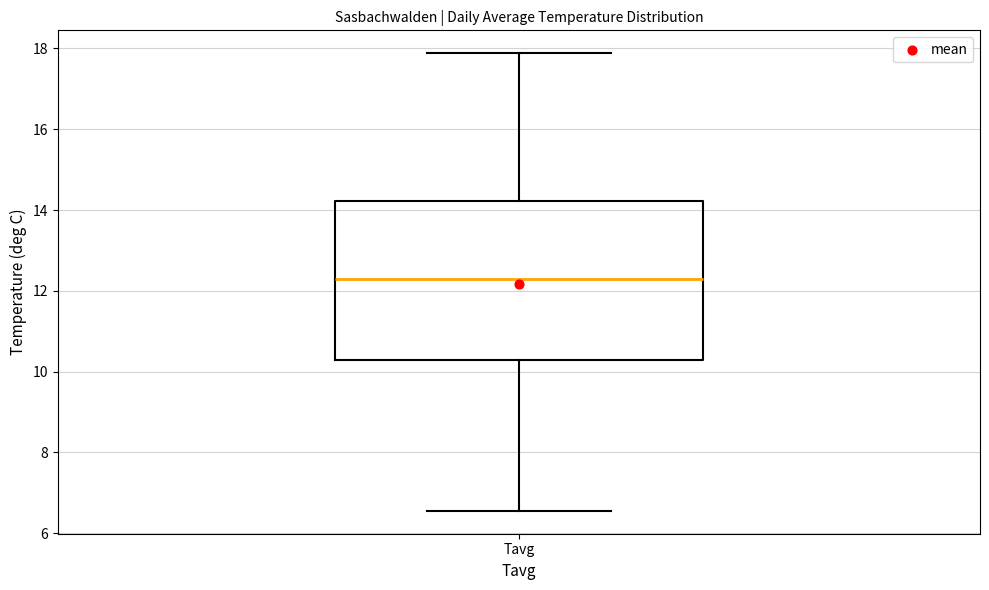

Transcribe this box plot: give where the median line is, the range the box spans, and where the two whiskers end, as read against the y-axis. The values are not printed on the chart, so give them approximately, as read against the axis.

median 12.2, box 10.2 to 14.2, whiskers 6.6 to 17.8